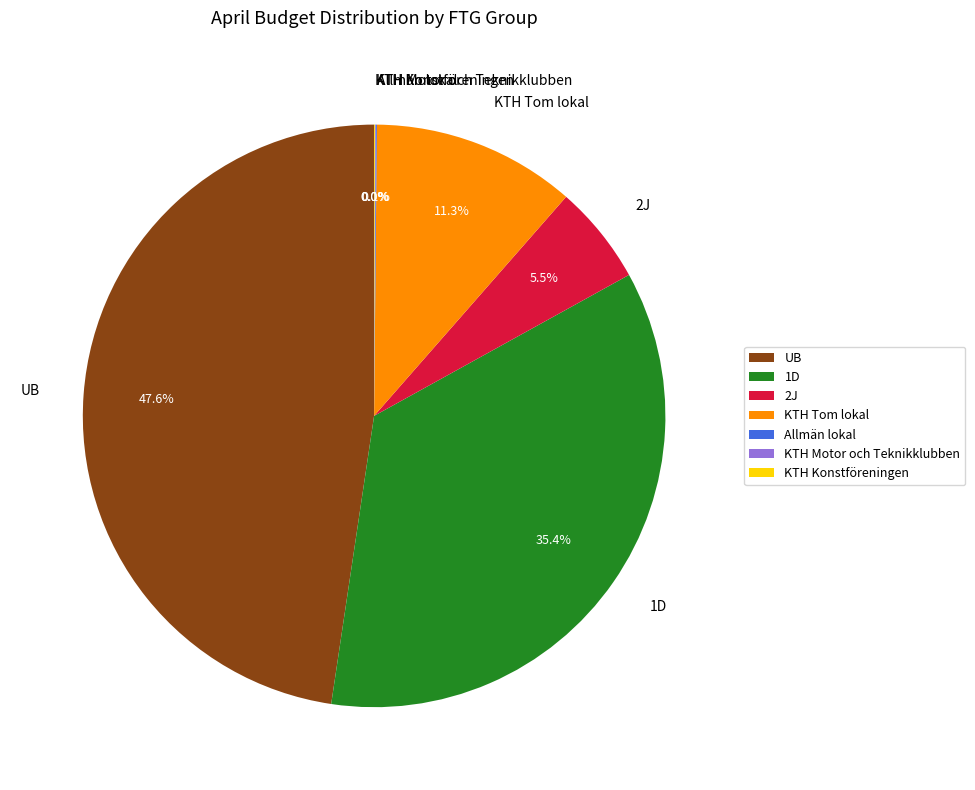

Is there a majority slice in this chart?

No